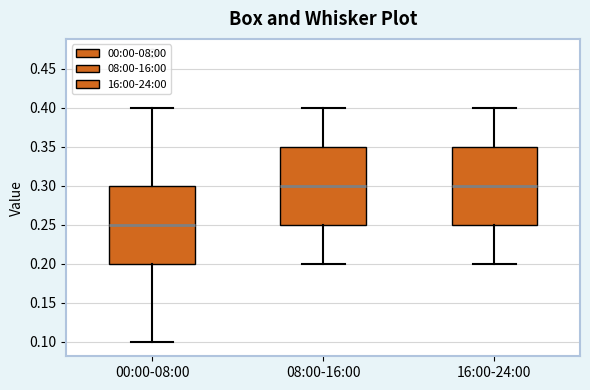

Reading left to right, read every box against the y-axis: the position of its median line, the range the box covers, and the ends of its whiskers. The values are not printed on the chart, so give them approximately, as read against the axis.

00:00-08:00: median 0.25, box 0.20 to 0.30, whiskers 0.10 to 0.40
08:00-16:00: median 0.30, box 0.25 to 0.35, whiskers 0.20 to 0.40
16:00-24:00: median 0.30, box 0.25 to 0.35, whiskers 0.20 to 0.40